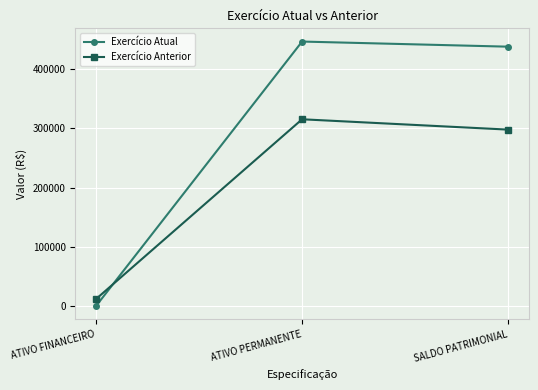

How many data points does each series have?

3